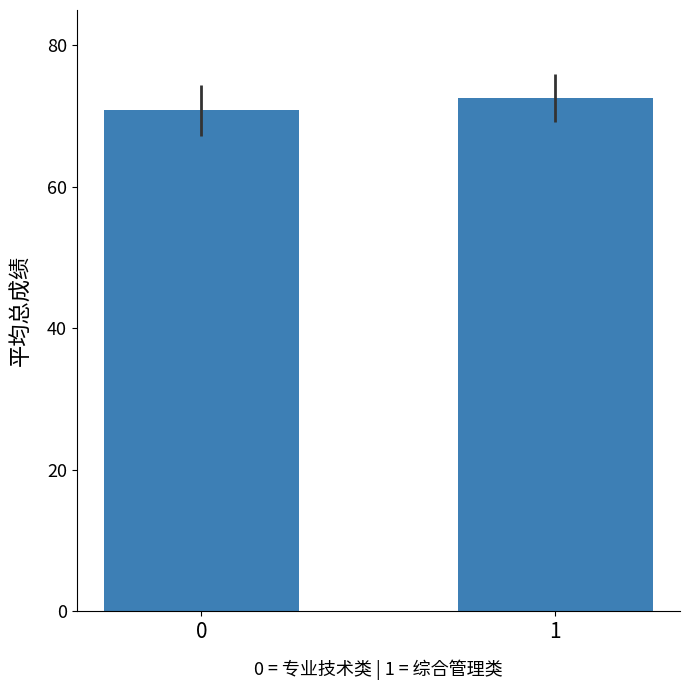

True or false: the data shows 41.5 at 0.

False